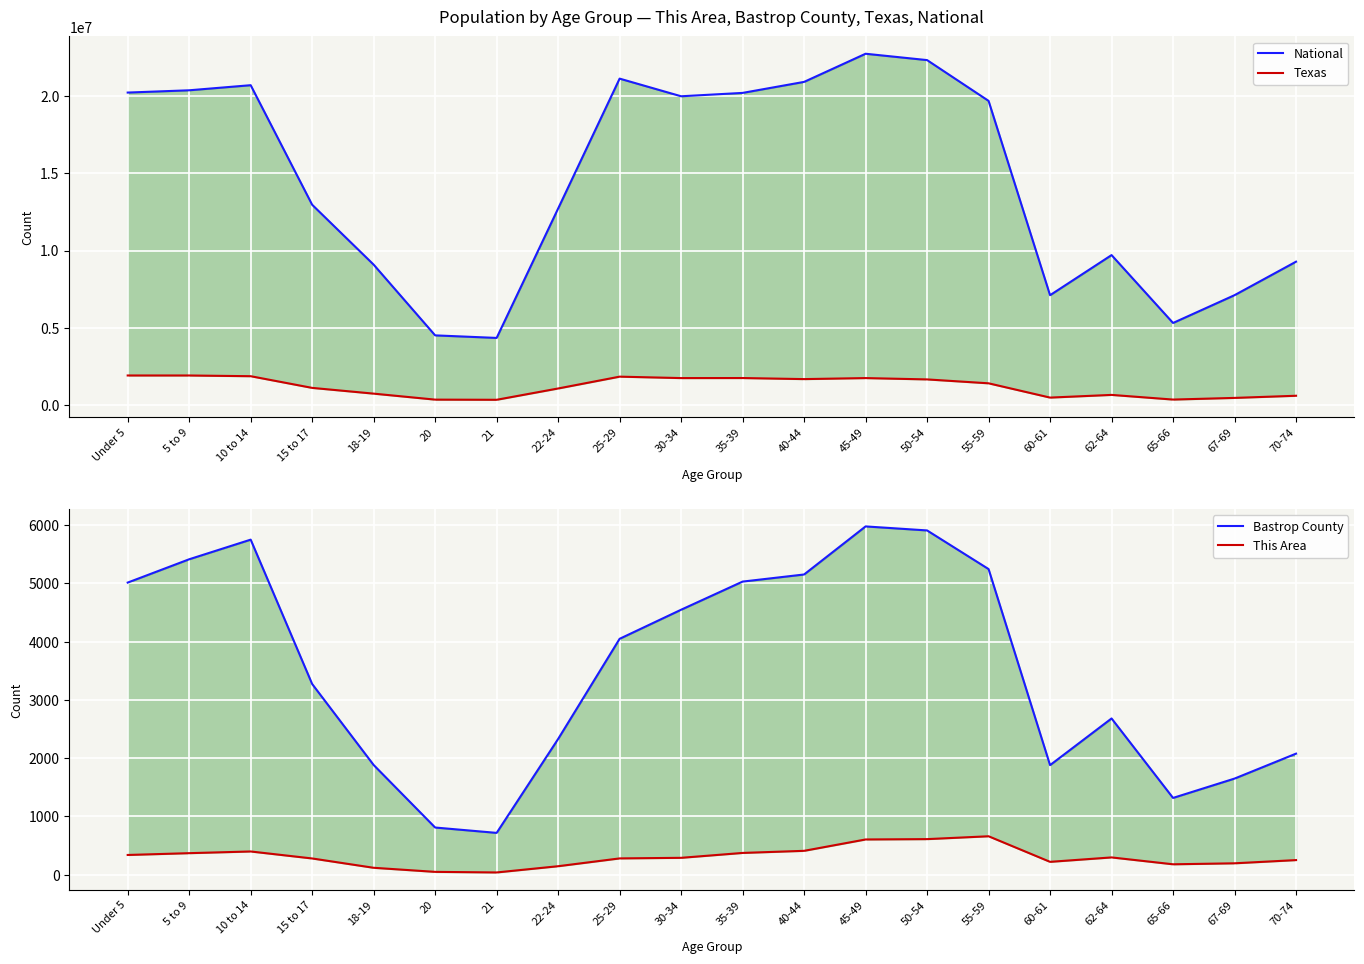

Which category has the highest value in the Bastrop County series?

45-49